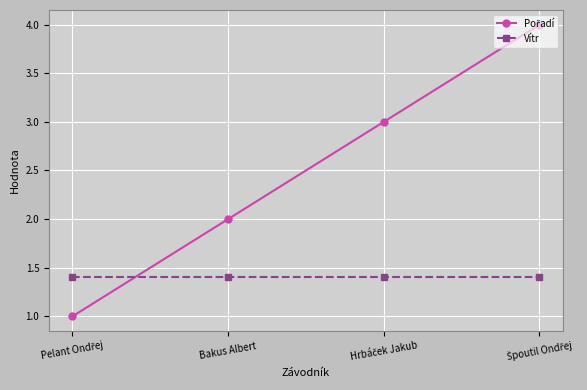

True or false: Vítr has a value of 1.4 at Bakus Albert.

True